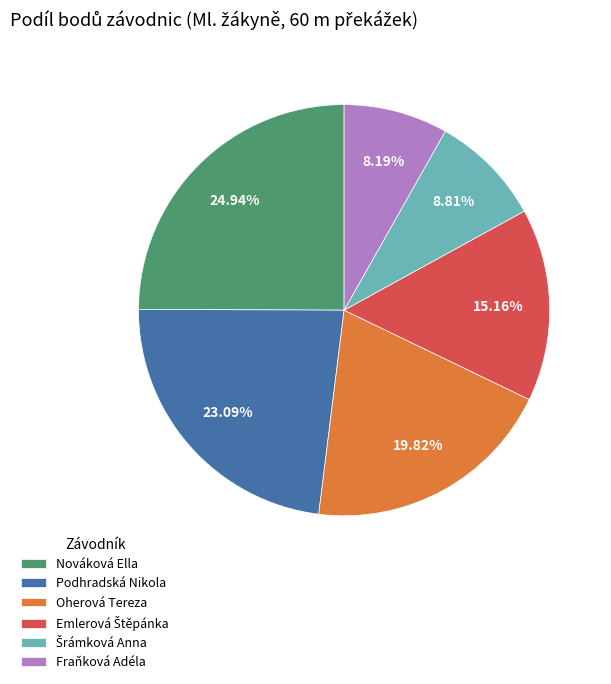

Is there a majority slice in this chart?

No